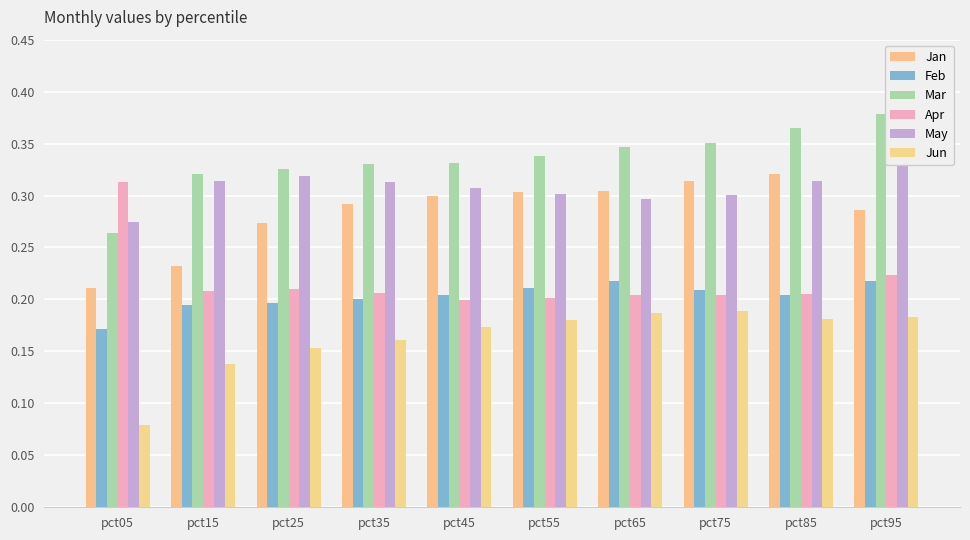

At which label is Feb closest to 0?

pct05